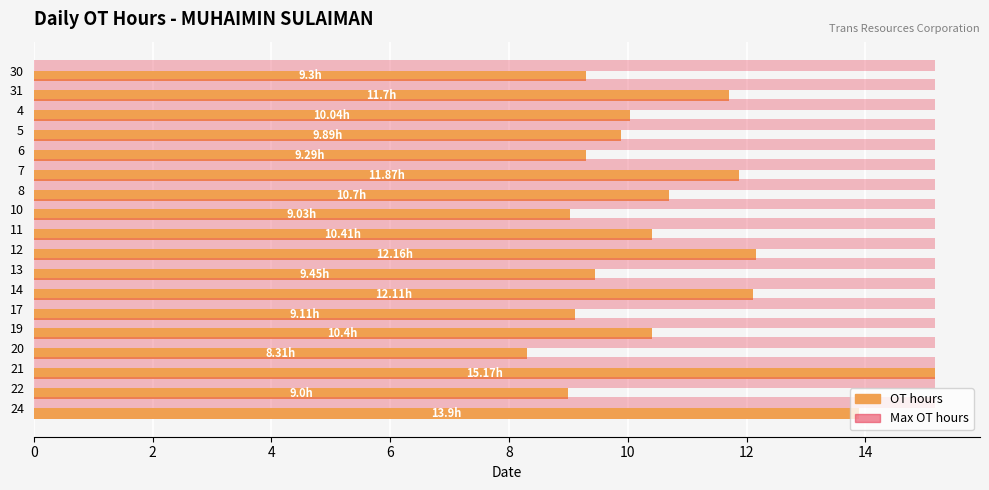

What is the sum of the Max OT hours values at 20 and 31?

30.3